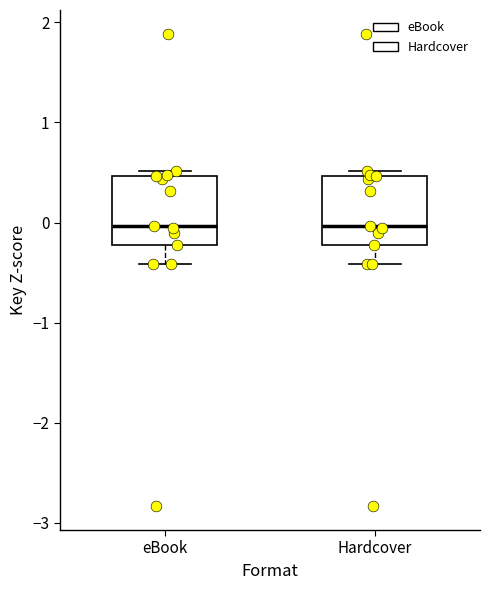

Reading left to right, transcribe this box plot: for each box, give where its median line is, the range the box spans, and where its two whiskers end, as read against the y-axis. The values are not printed on the chart, so give them approximately, as read against the axis.

eBook: median 0.0, box -0.2 to 0.5, whiskers -0.4 to 0.5 (just above the box's upper edge)
Hardcover: median 0.0, box -0.2 to 0.5, whiskers -0.4 to 0.5 (just above the box's upper edge)